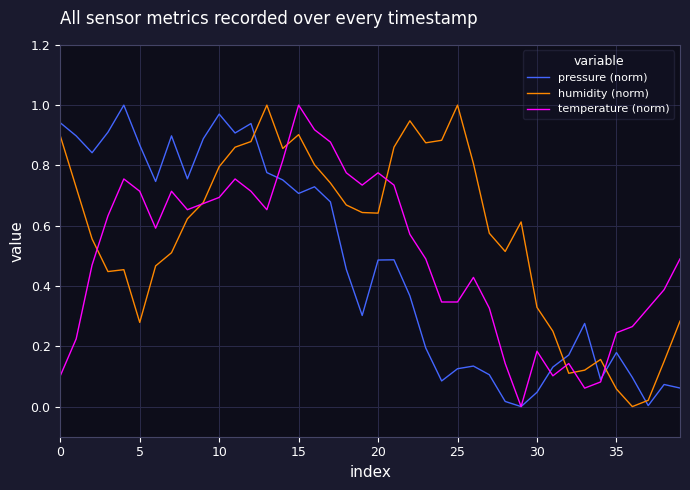

Which series has the largest total across all categories?

humidity (norm)